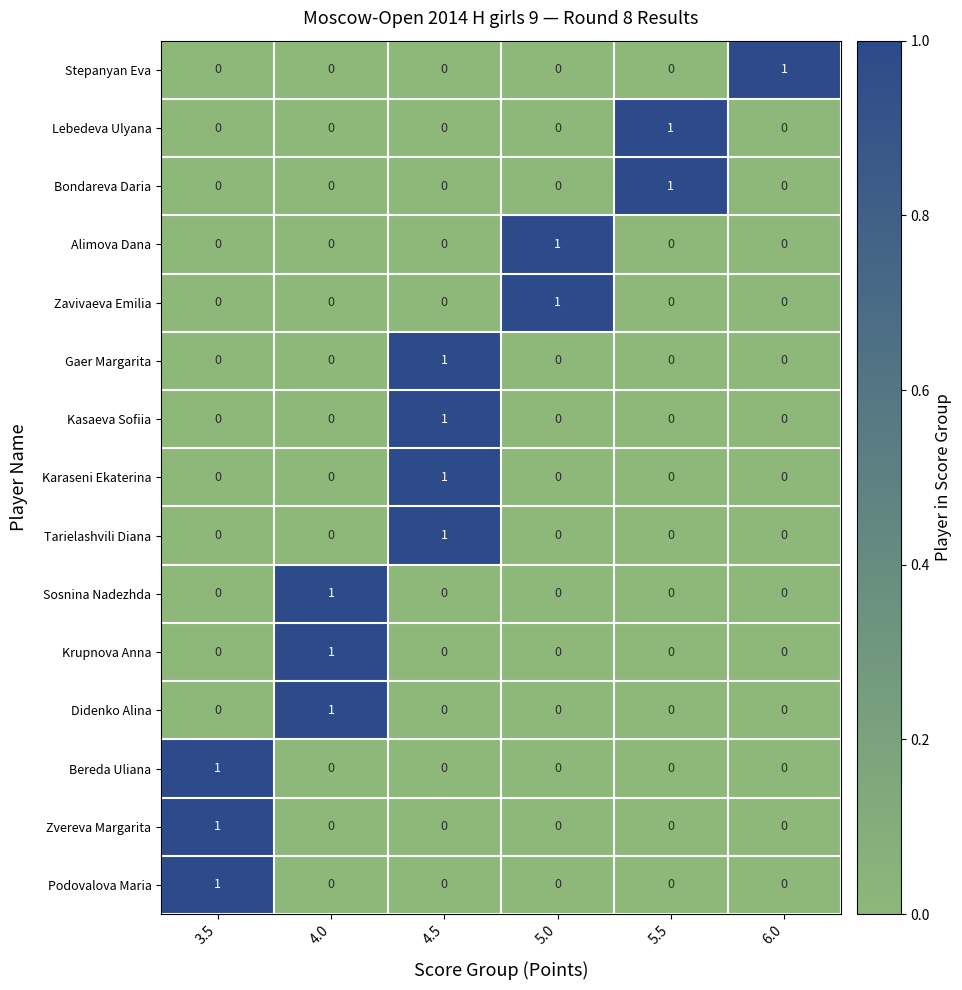

Count the Bondareva Daria values in the range 0 to 1.

6